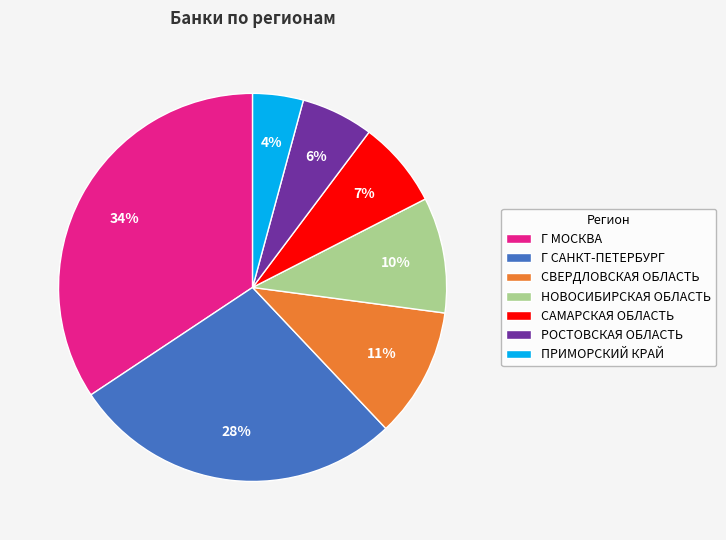

True or false: НОВОСИБИРСКАЯ ОБЛАСТЬ accounts for 10% of the total.

True